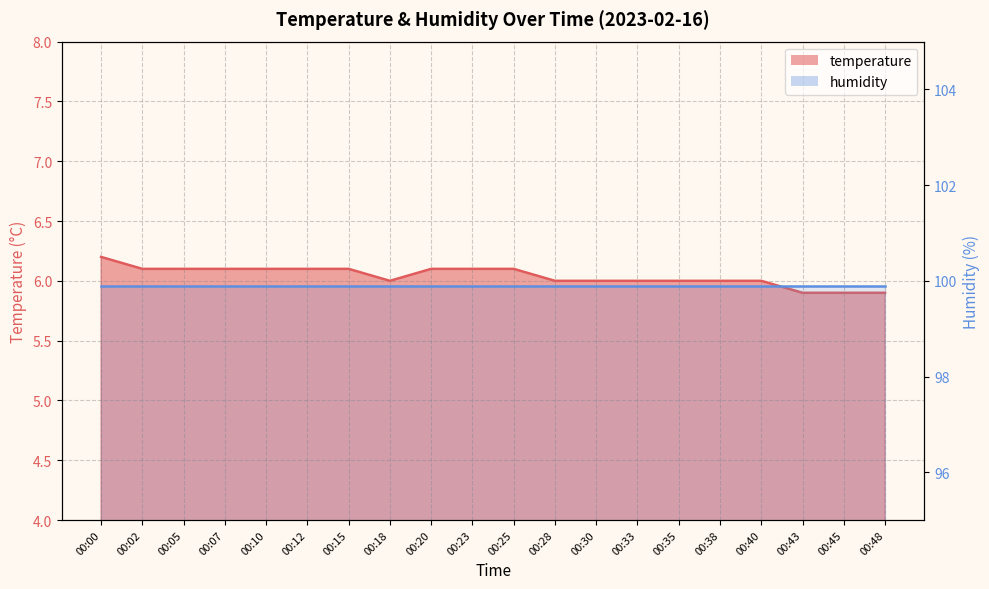

What is the difference between the maximum and minimum values?

0.3